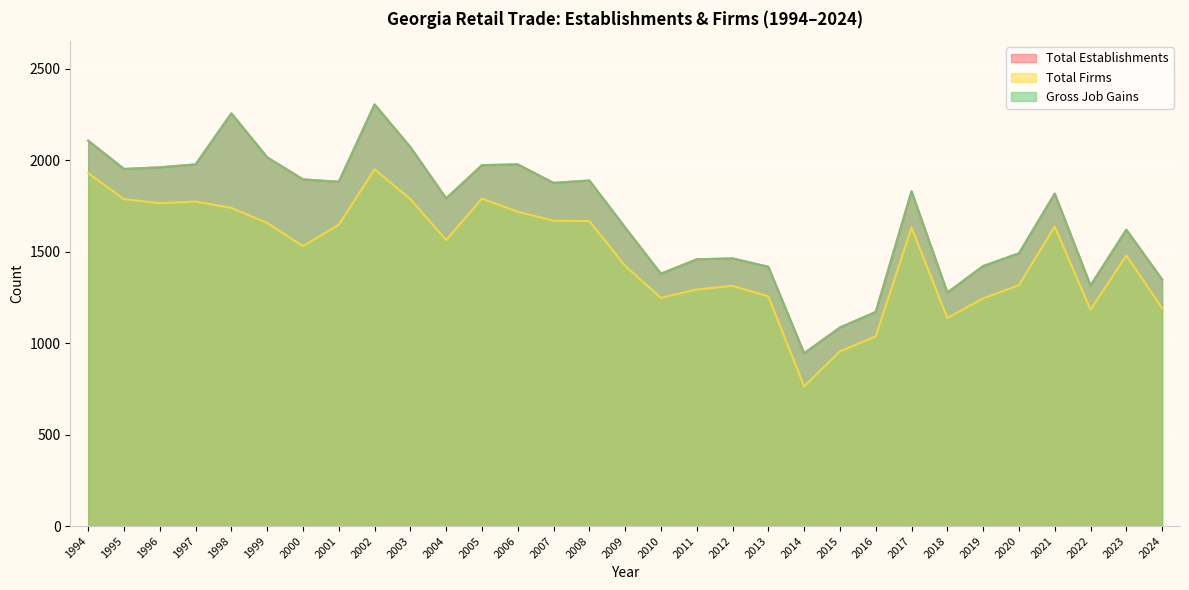

At which label does Total Firms reach its peak?

2002